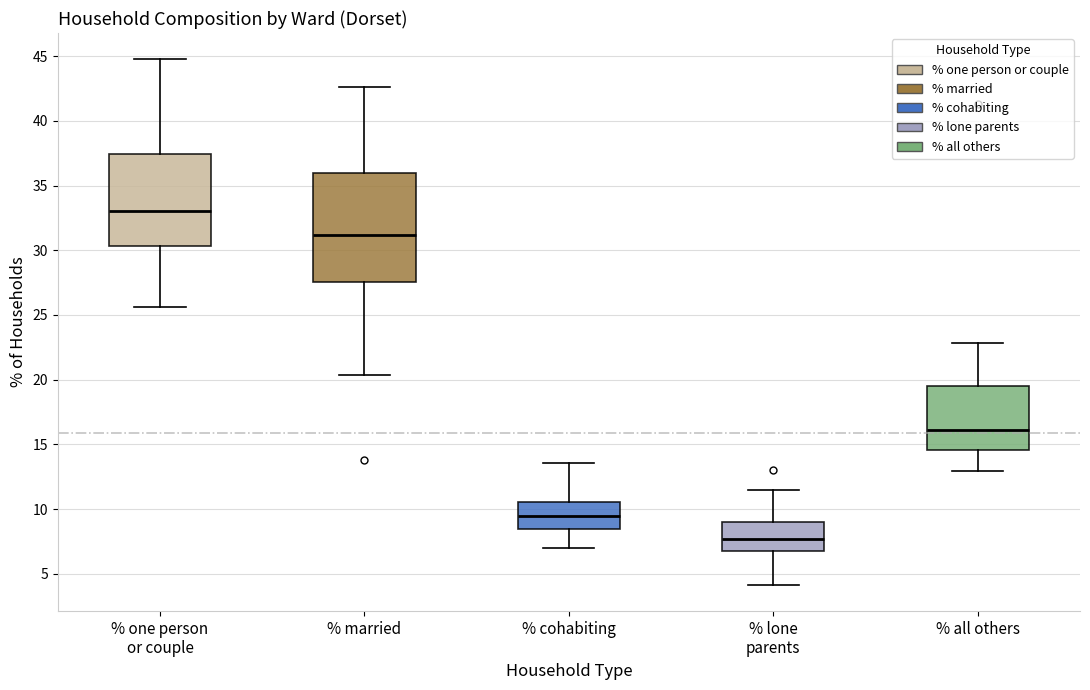

Comparing the boxes themselves (not the whiskers), which one is the tallest?

% married